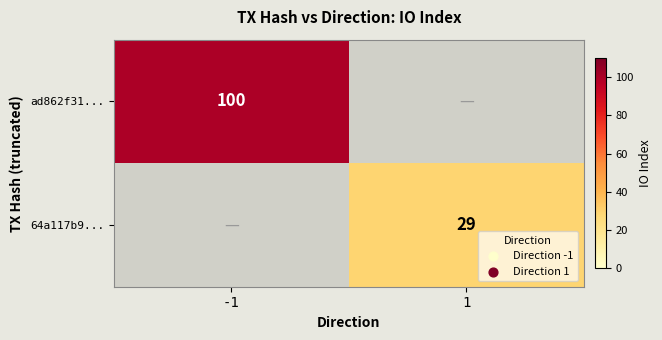

Is it true that ad862f31... equals 154 at -1?

False